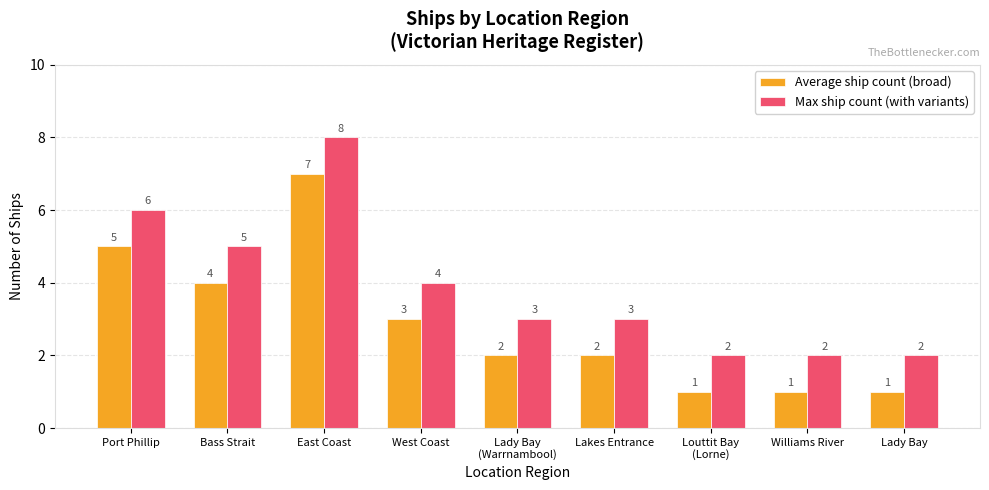

Count the number of data series in this chart.

2